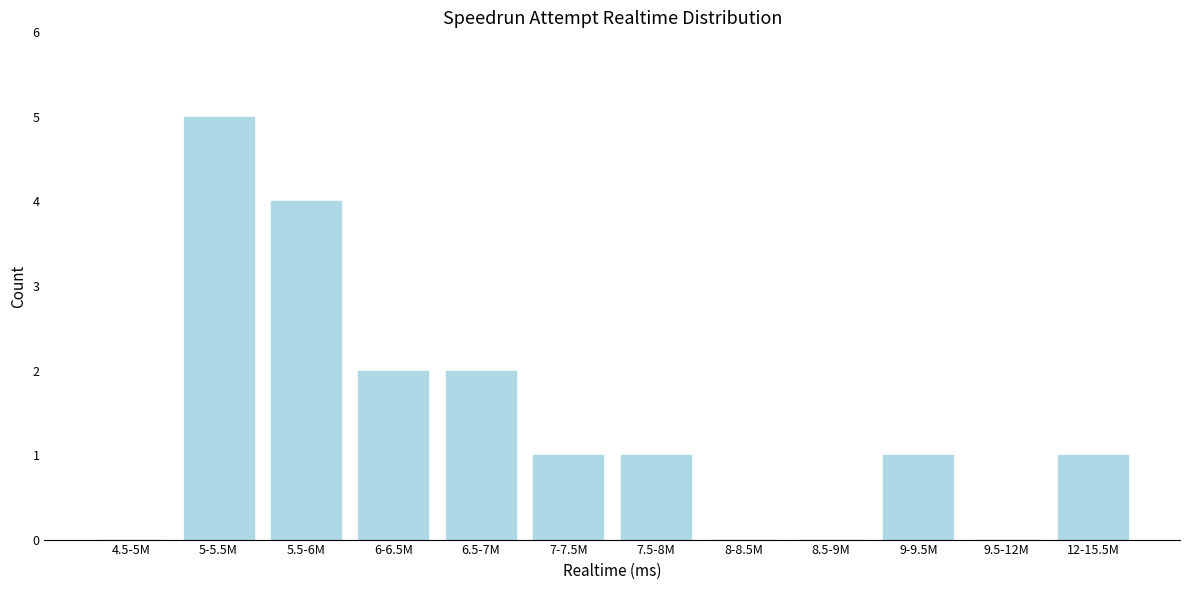

Reading left to right, extract all data points from this chart.

4.5-5M=0	5-5.5M=5	5.5-6M=4	6-6.5M=2	6.5-7M=2	7-7.5M=1	7.5-8M=1	8-8.5M=0	8.5-9M=0	9-9.5M=1	9.5-12M=0	12-15.5M=1